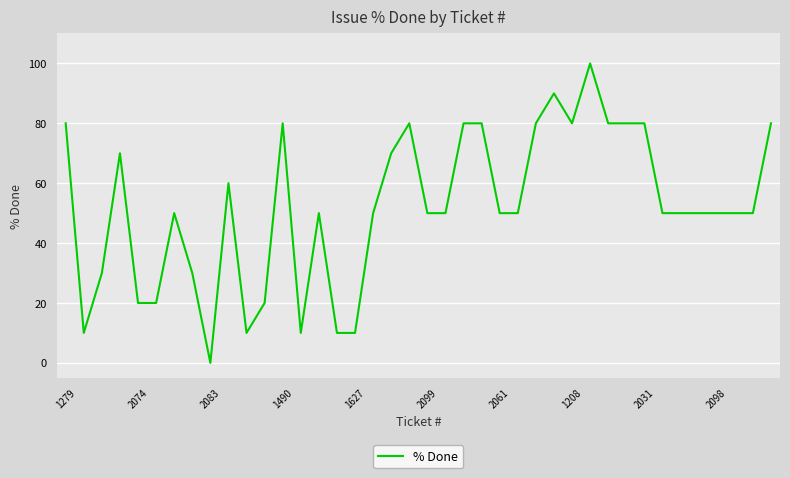

What is the greatest value displayed?

100